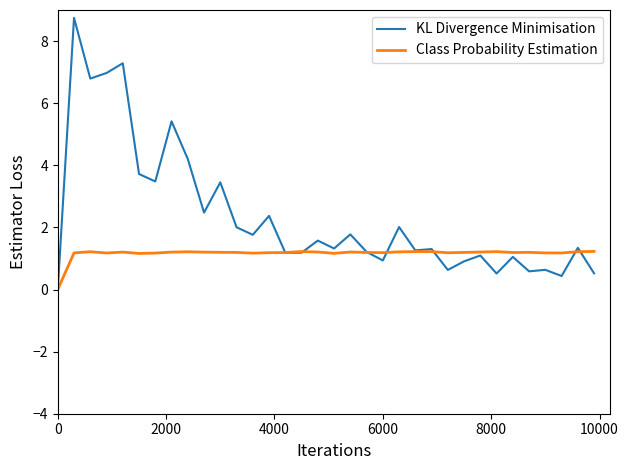

Rank the series by their average value, from highest to lowest.

KL Divergence Minimisation, Class Probability Estimation